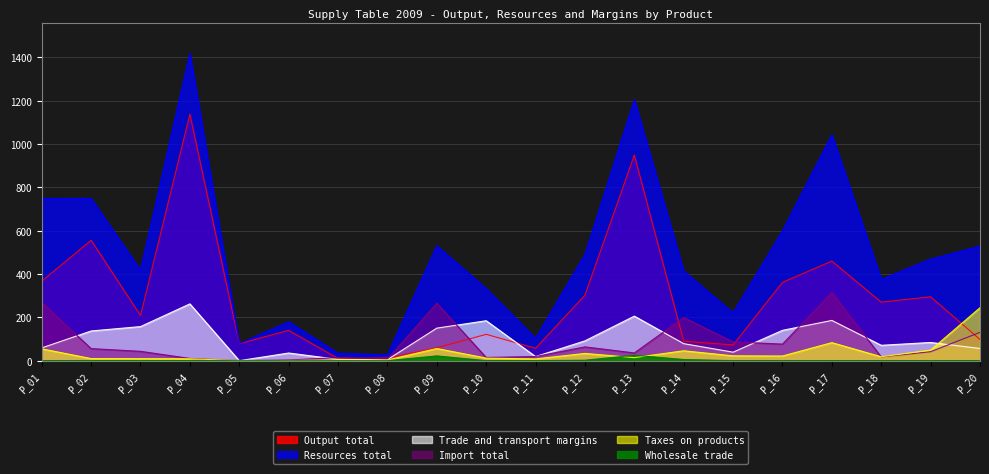

At which label is Import total closest to 157?

P_20